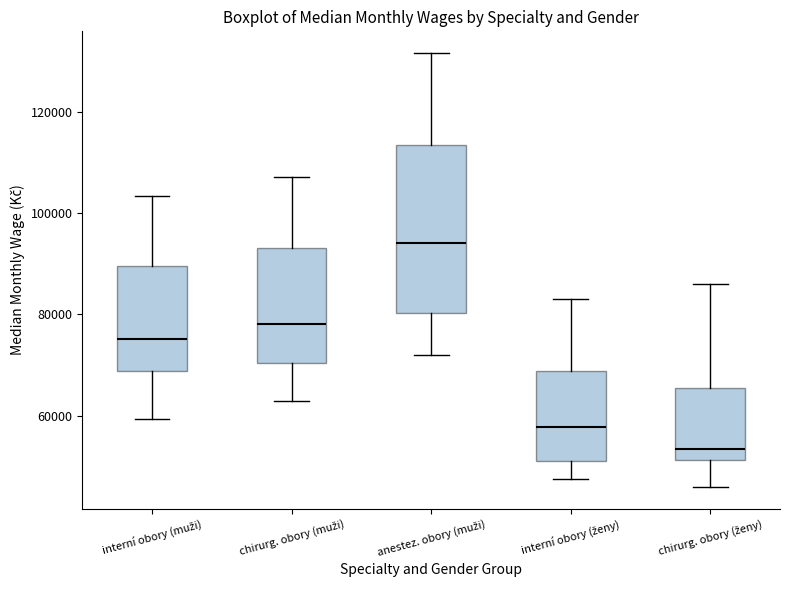

Reading left to right, transcribe this box plot: for each box, give where its median line is, the range the box spans, and where its two whiskers end, as read against the y-axis. The values are not printed on the chart, so give them approximately, as read against the axis.

interní obory (muži): median 76000, box 68000 to 90000, whiskers 60000 to 104000
chirurg. obory (muži): median 78000, box 70000 to 94000, whiskers 62000 to 108000
anestez. obory (muži): median 94000, box 80000 to 114000, whiskers 72000 to 132000
interní obory (ženy): median 58000, box 50000 to 68000, whiskers 48000 to 84000
chirurg. obory (ženy): median 54000, box 52000 to 66000, whiskers 46000 to 86000